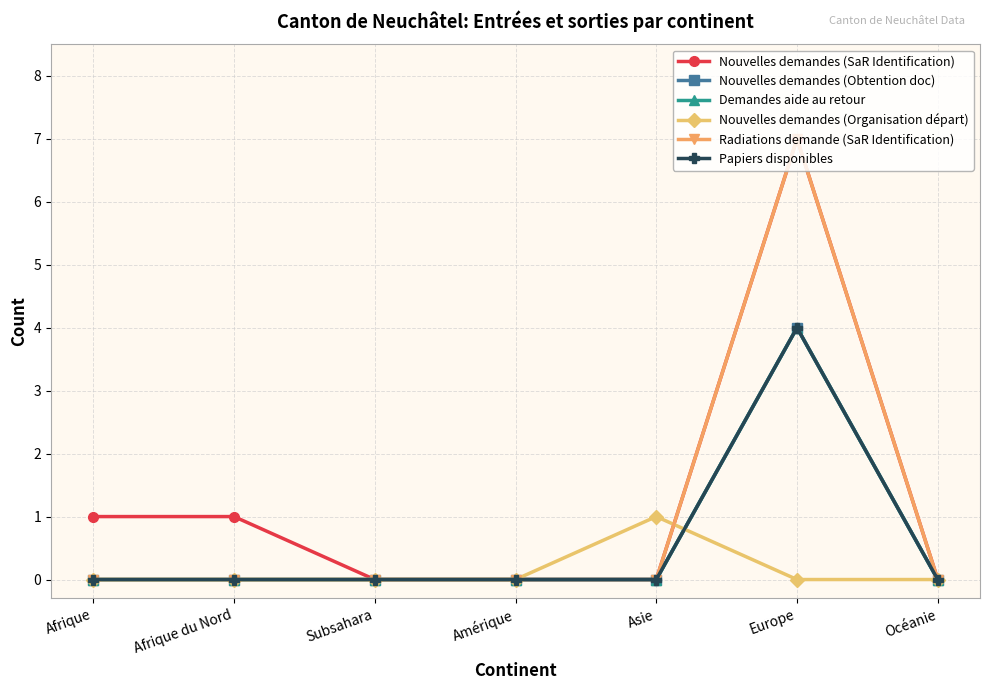

List the series in order of their peak value, lowest first.

Nouvelles demandes (Organisation départ), Nouvelles demandes (Obtention doc), Demandes aide au retour, Papiers disponibles, Nouvelles demandes (SaR Identification), Radiations demande (SaR Identification)